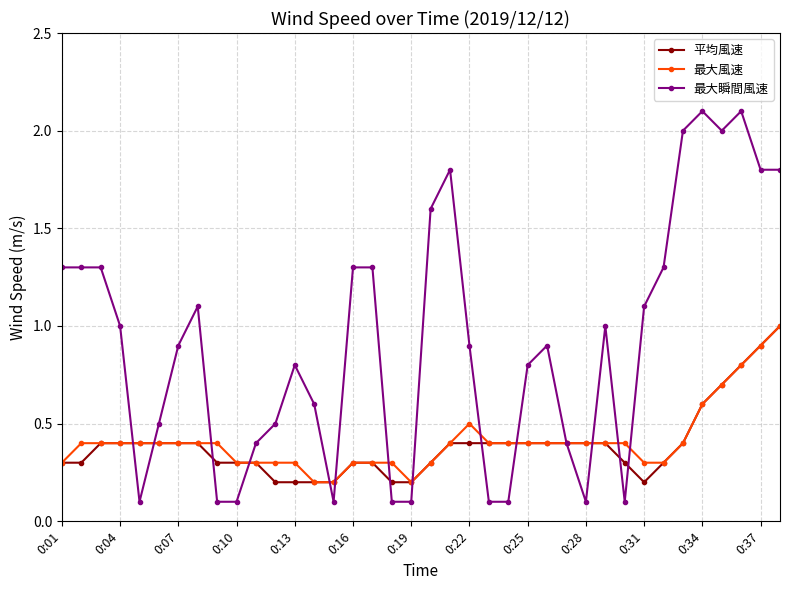

What is the greatest value displayed?

2.1